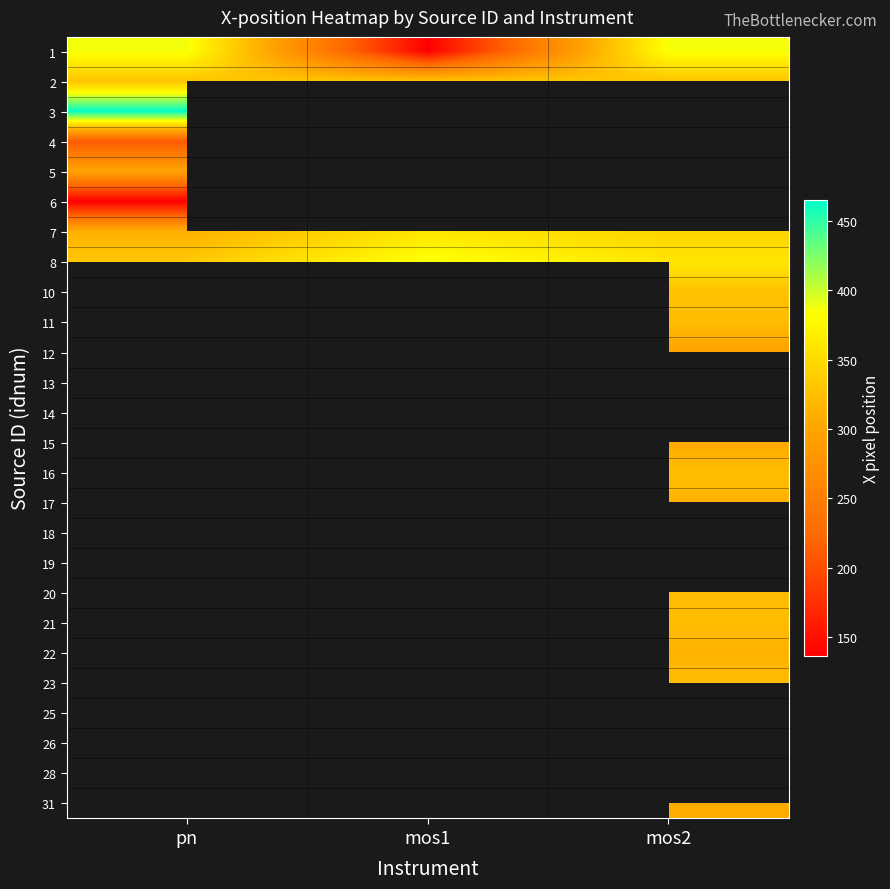

What is the spread (max minus min) of values at mos1?

262.9